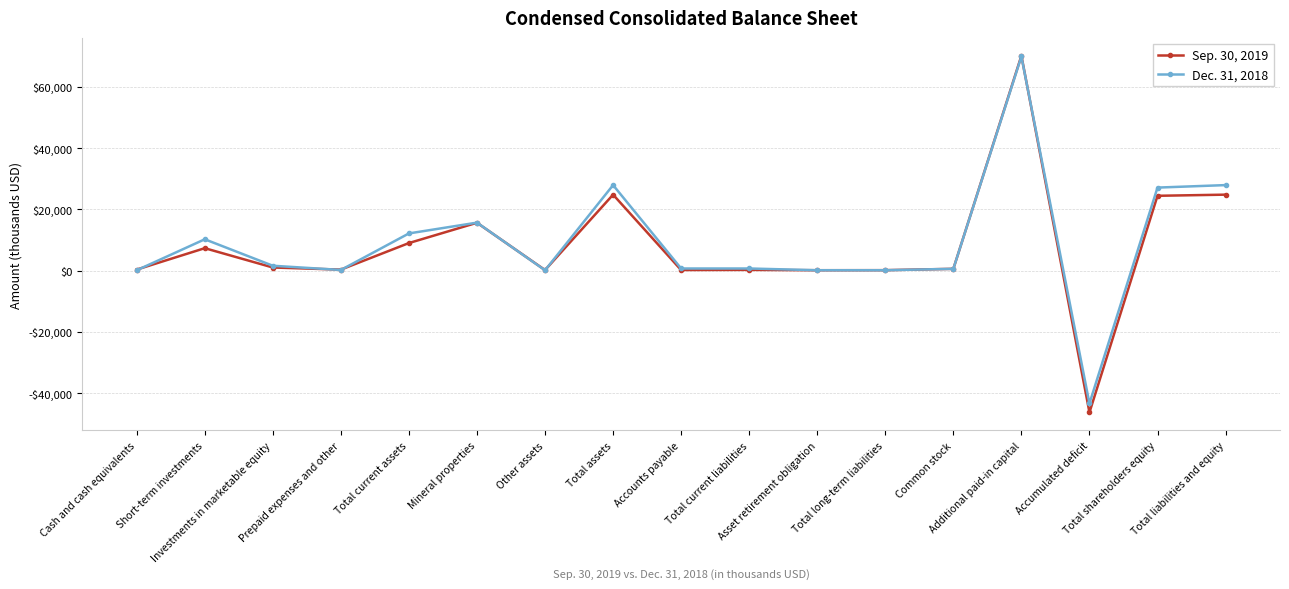

Rank the categories by Sep. 30, 2019 value from highest to lowest.

Additional paid-in capital, Total assets, Total liabilities and equity, Total shareholders equity, Mineral properties, Total current assets, Short-term investments, Investments in marketable equity, Common stock, Cash and cash equivalents, Prepaid expenses and other, Total current liabilities, Accounts payable, Other assets, Total long-term liabilities, Asset retirement obligation, Accumulated deficit